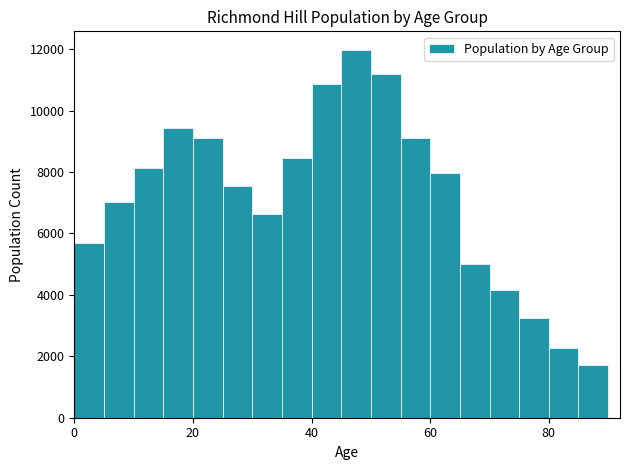

Read against the x-axis, roughly where is the centre of the tallest bar?

48